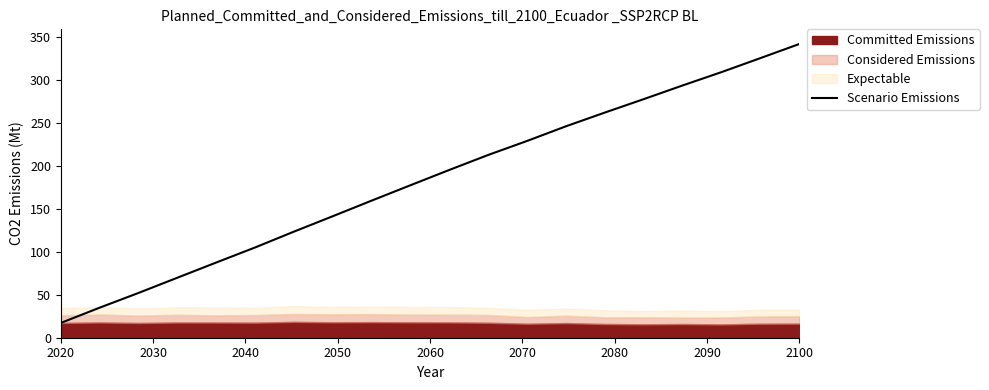

Does the chart have visible grid lines?

No